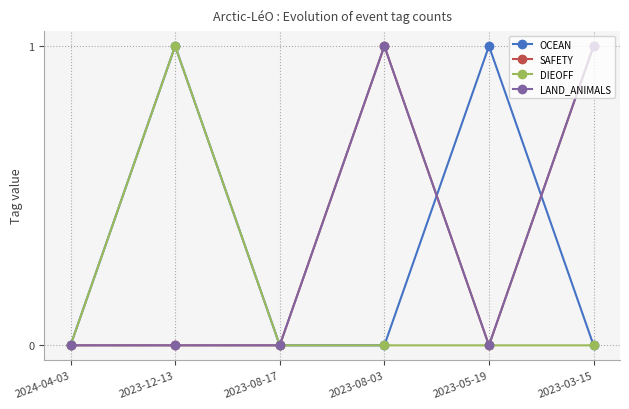

Is it true that SAFETY equals 1 at 2023-08-03?

False